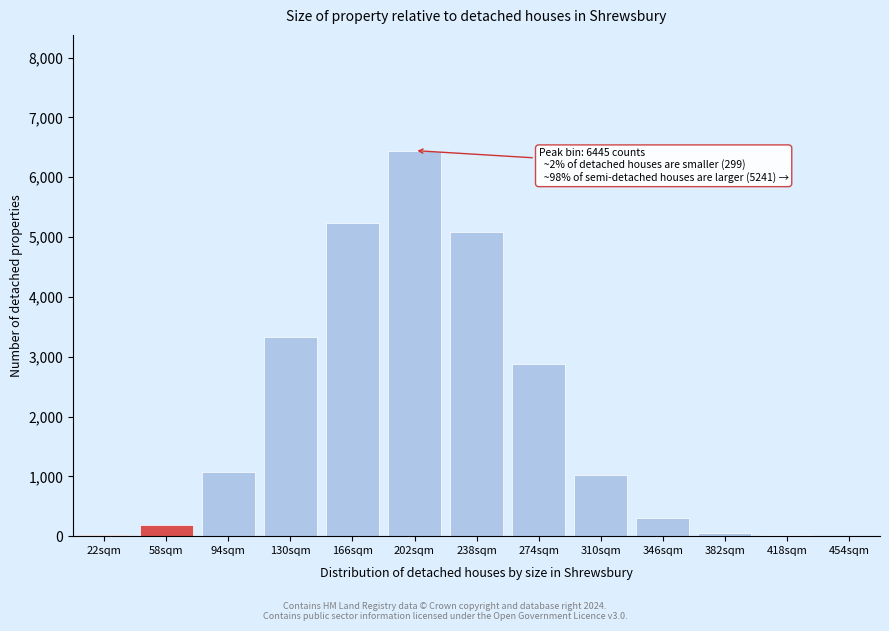

True or false: the data shows 2216 at 202sqm.

False